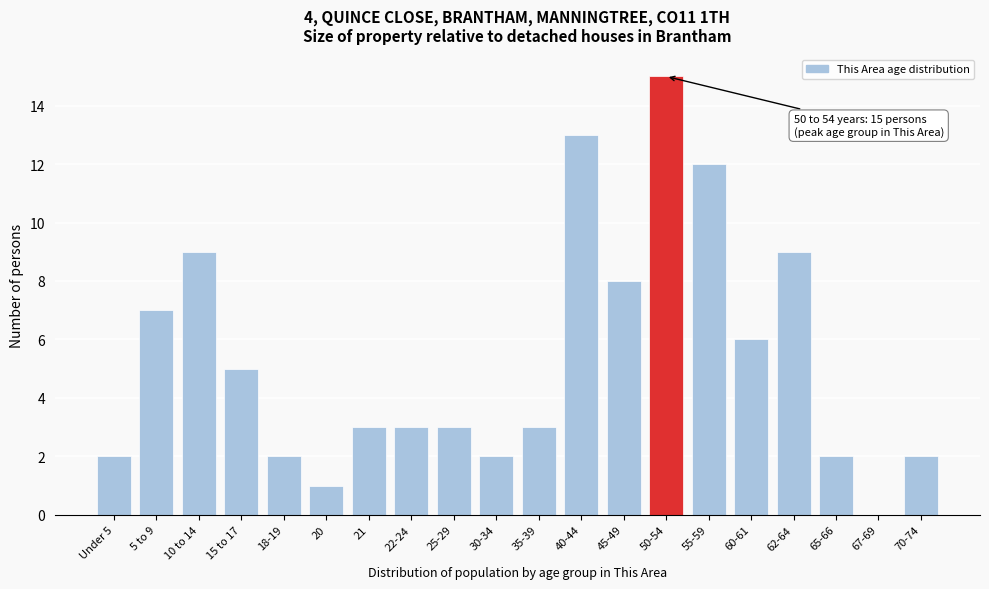

Reading left to right, what are all the values shown in this chart?

Under 5=2	5 to 9=7	10 to 14=9	15 to 17=5	18-19=2	20=1	21=3	22-24=3	25-29=3	30-34=2	35-39=3	40-44=13	45-49=8	50-54=15	55-59=12	60-61=6	62-64=9	65-66=2	67-69=0	70-74=2